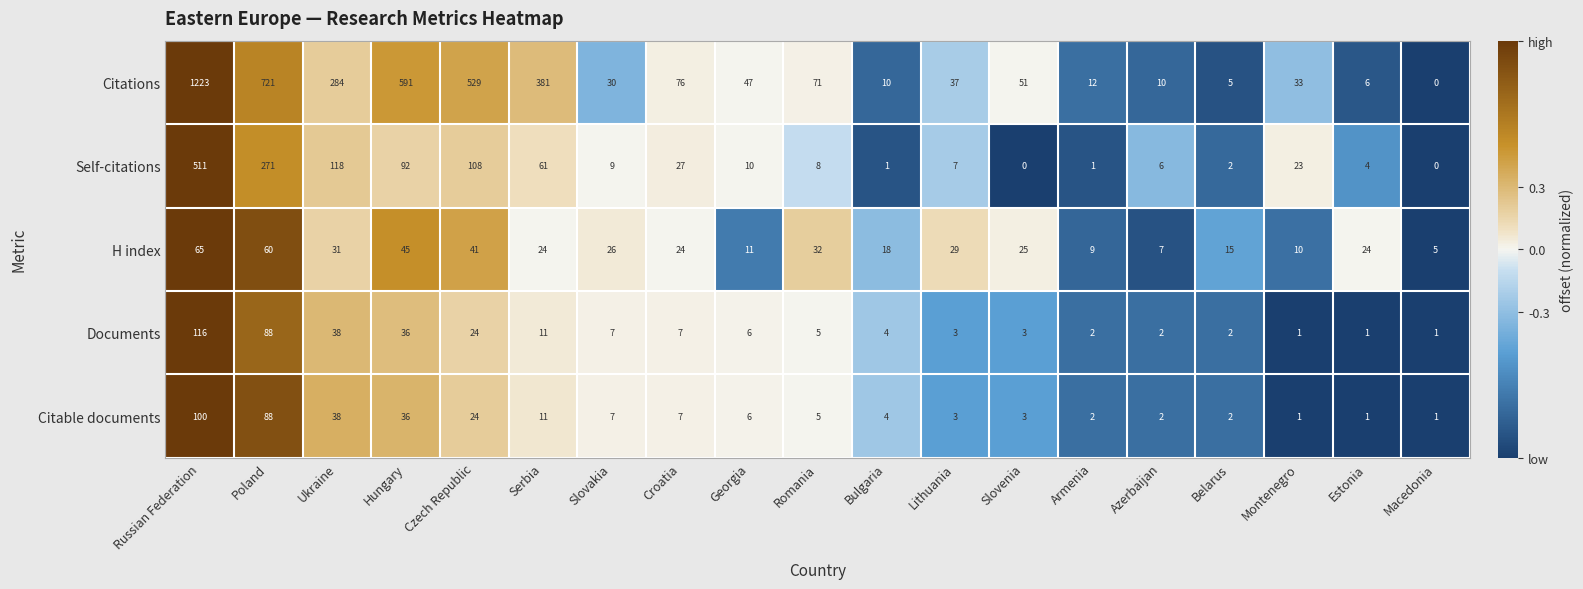

Between Poland and Czech Republic, which series saw the biggest shift?

Citations